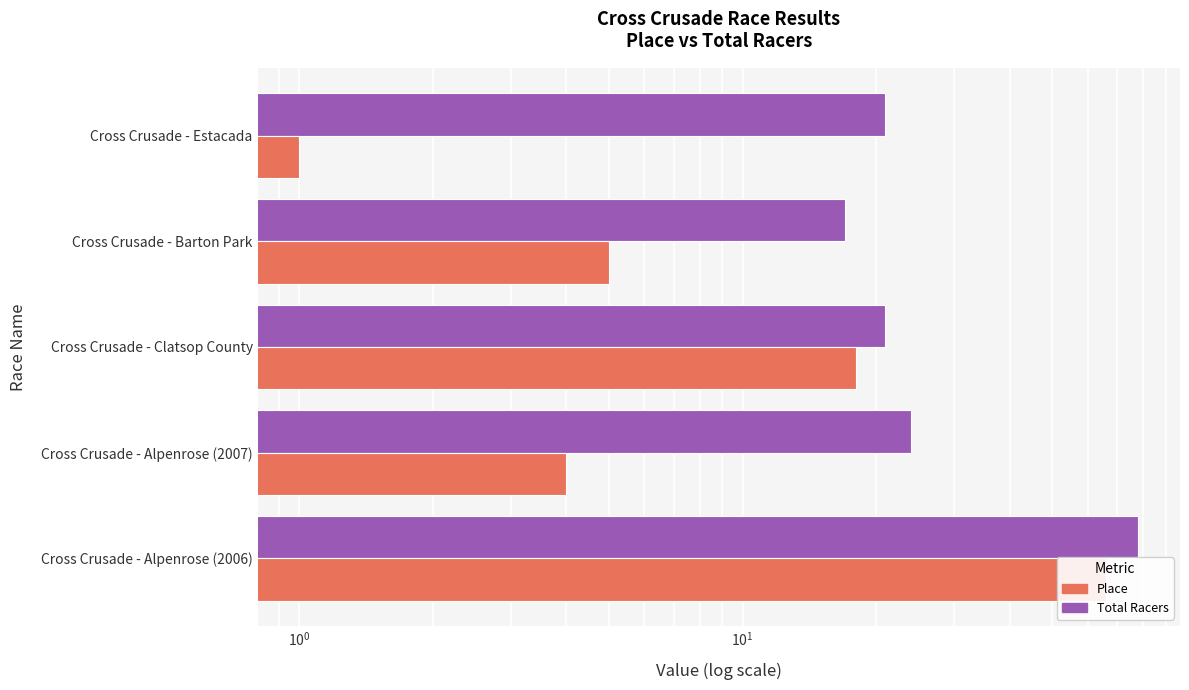

What is the greatest value displayed?

78